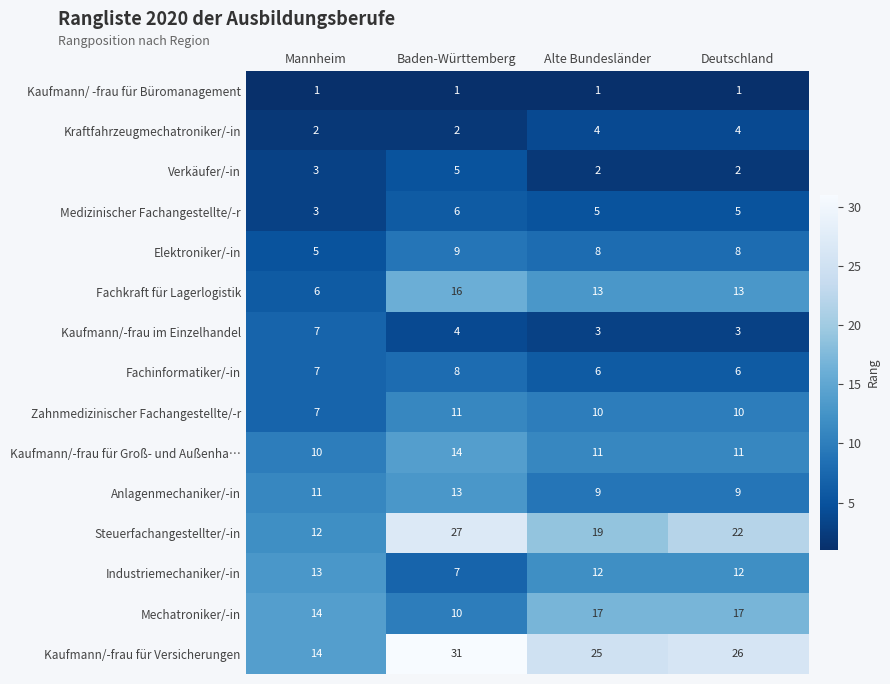

At which label is Mechatroniker/-in closest to 13?

Mannheim